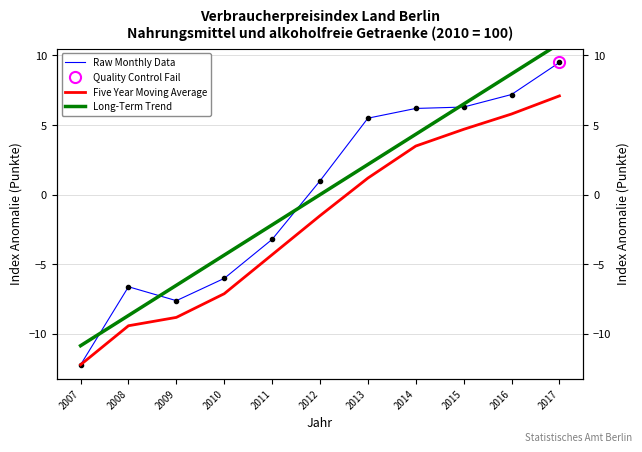

What is the total value across all series at 2010?

-17.5